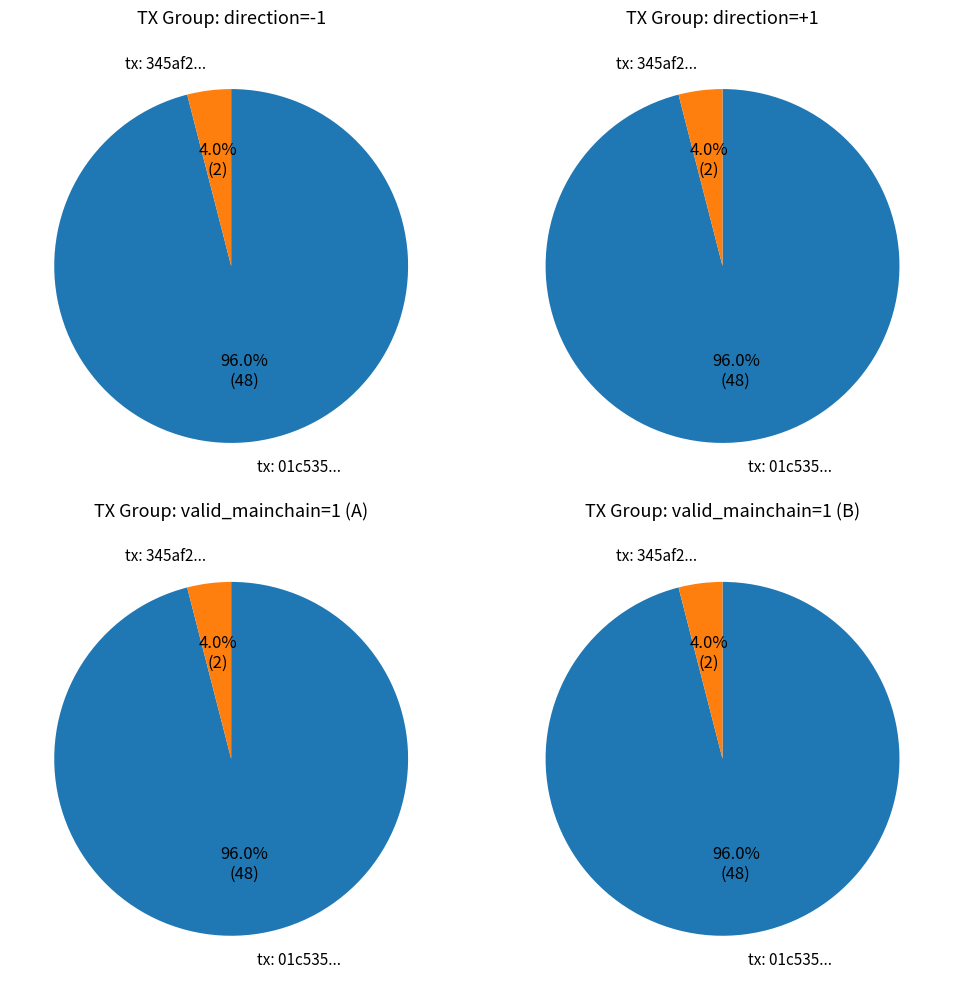

True or false: 1 accounts for 4% of the total.

True